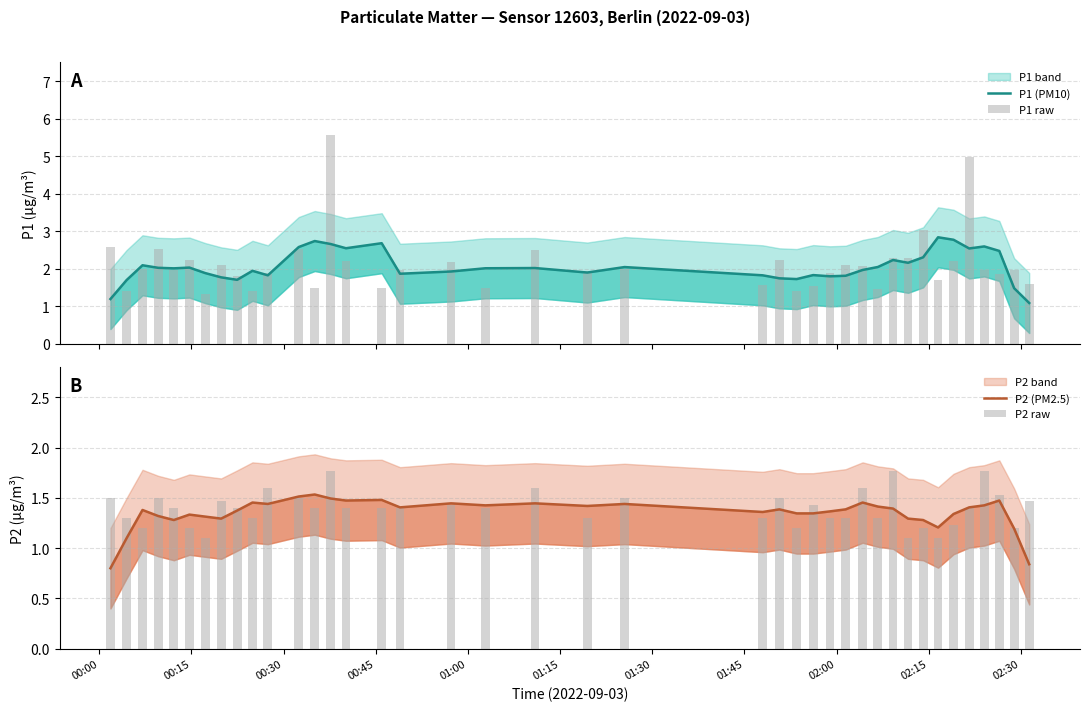

What is the maximum value shown in the chart?

5.6